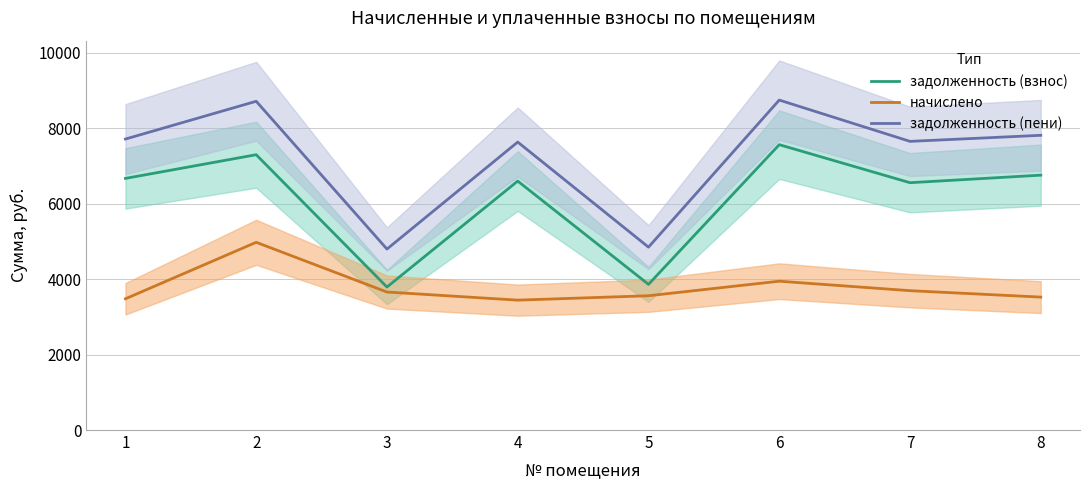

How many lines are shown in the chart?

3